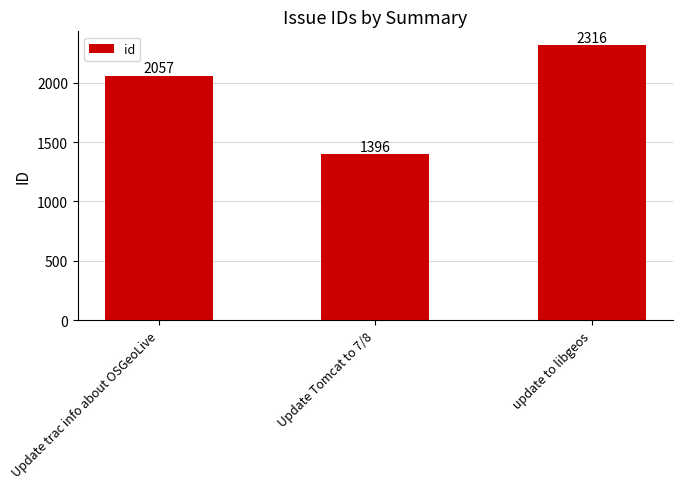

How many series are shown in this chart?

1